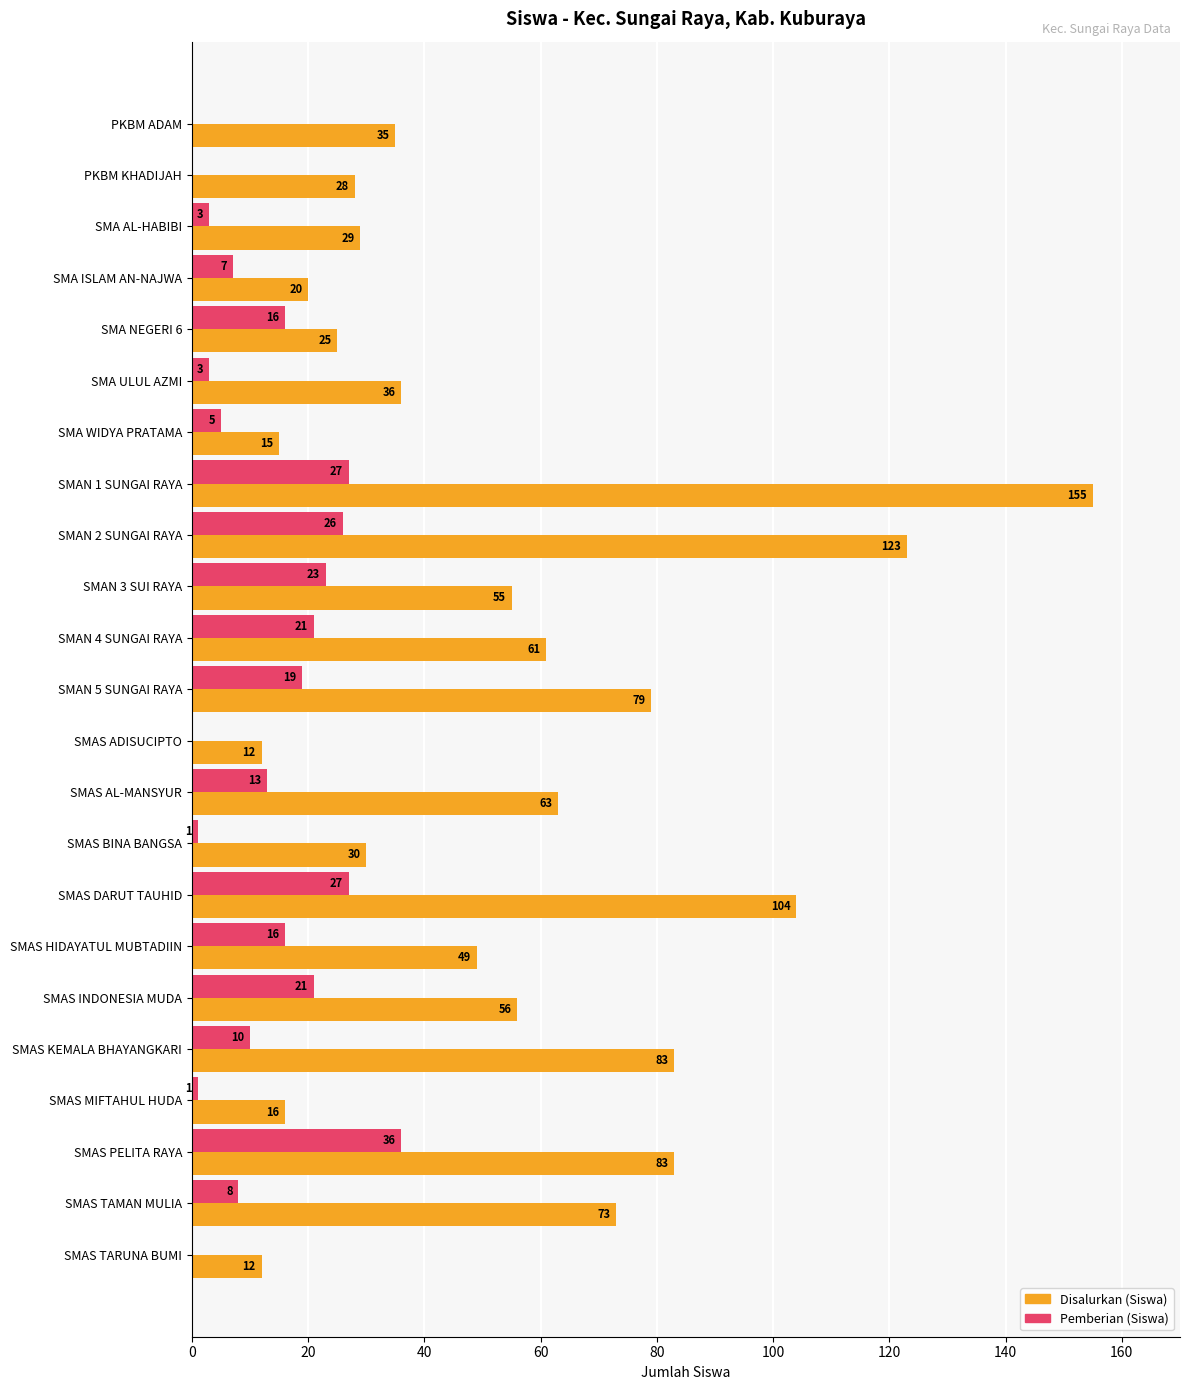

Read the Disalurkan (Siswa) value at SMAS HIDAYATUL MUBTADIIN.

49